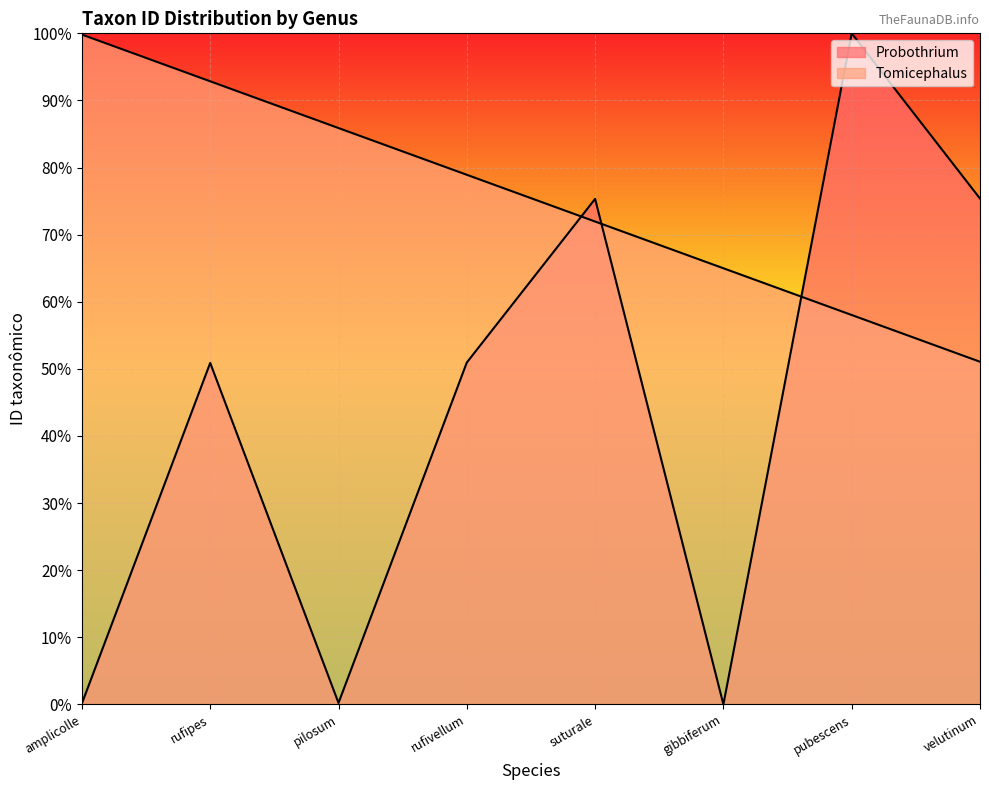

What is the difference between the values at gibbiferum and rufipes?

50.9